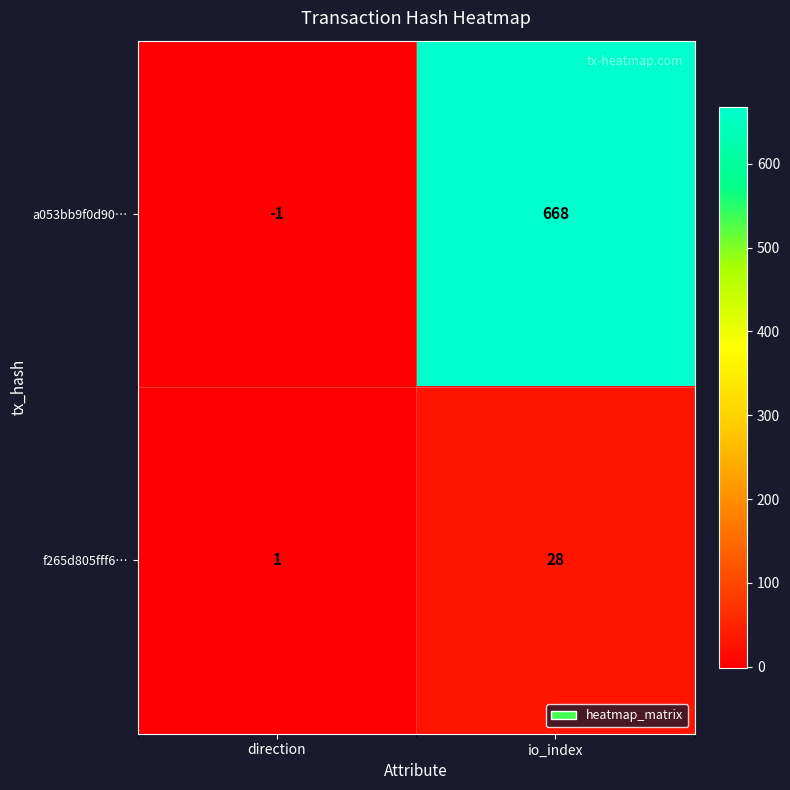

What is the total value across all series at io_index?

696